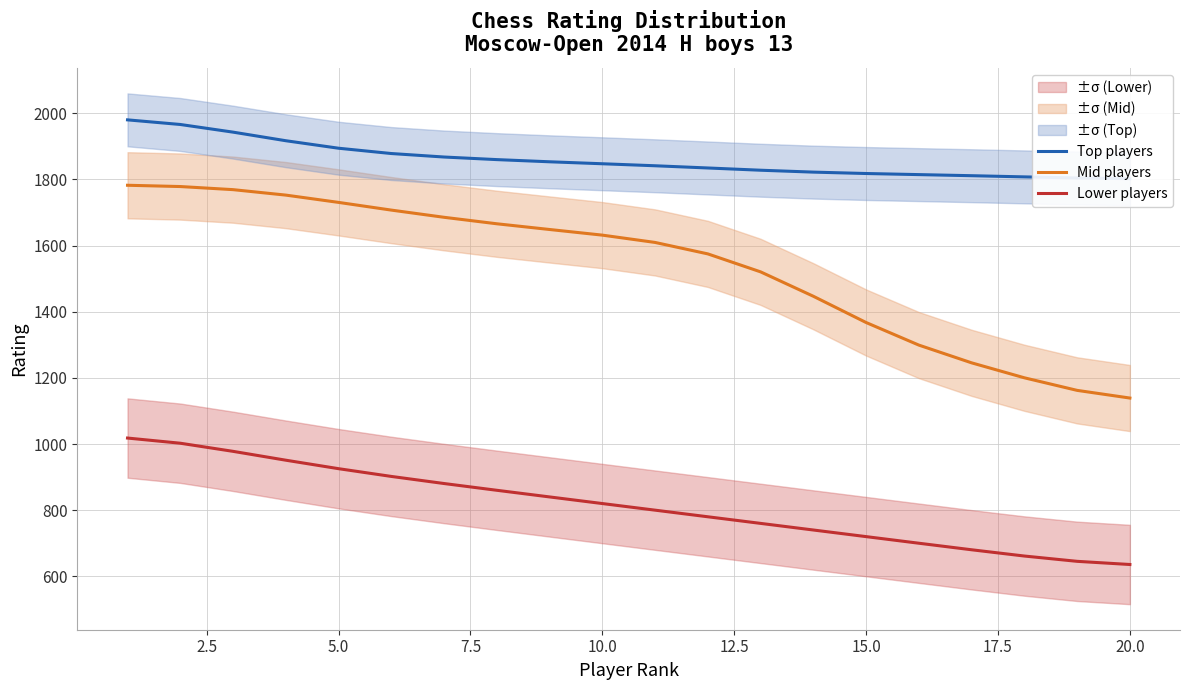

True or false: Mid players and Lower players intersect in this chart.

False